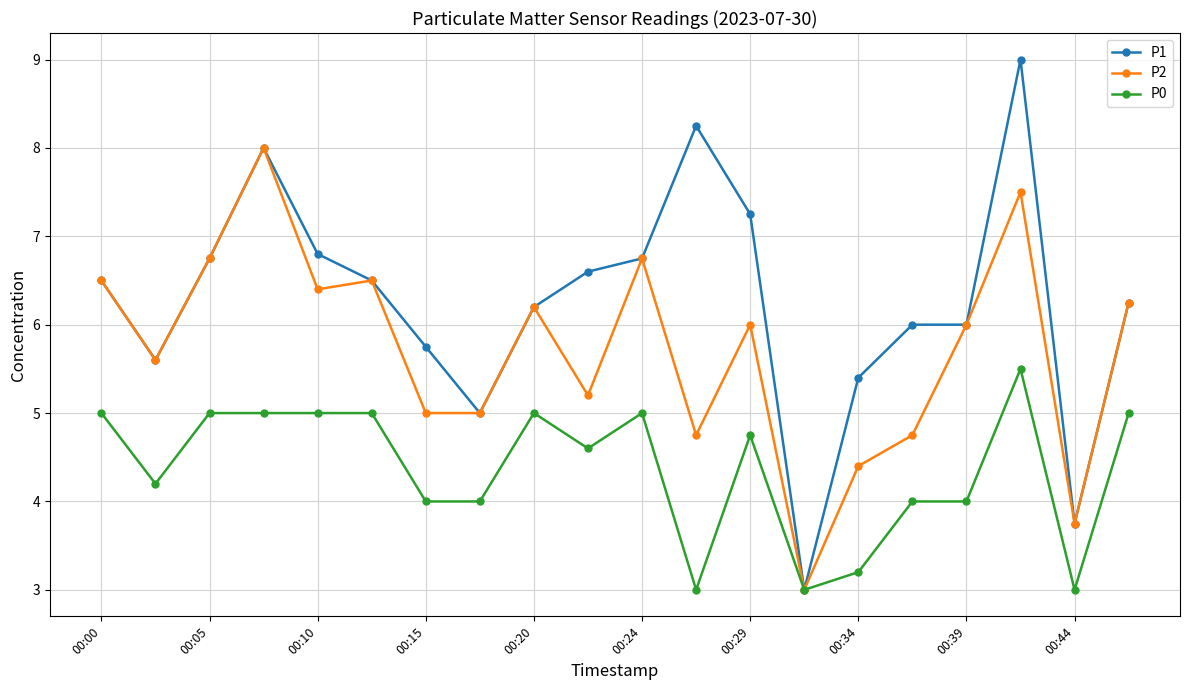

What is the greatest value displayed?

9.0